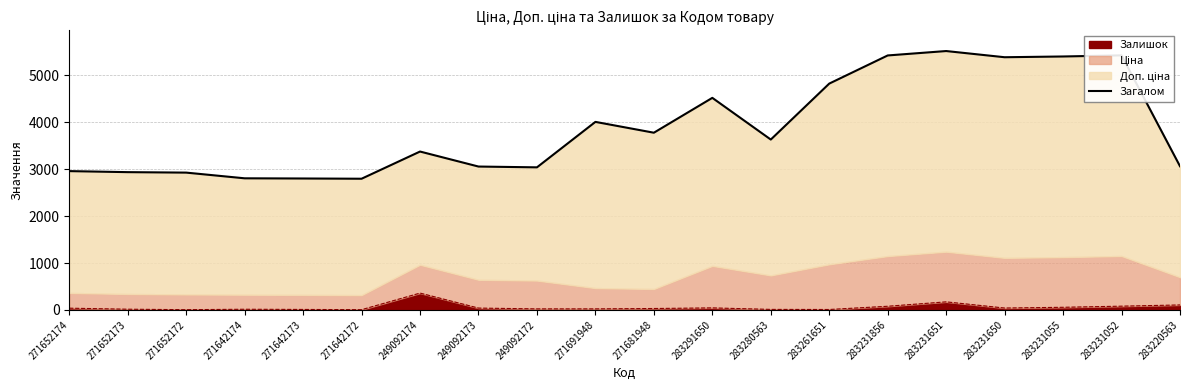

Which has a higher value, 283261651 or 271642173?

283261651